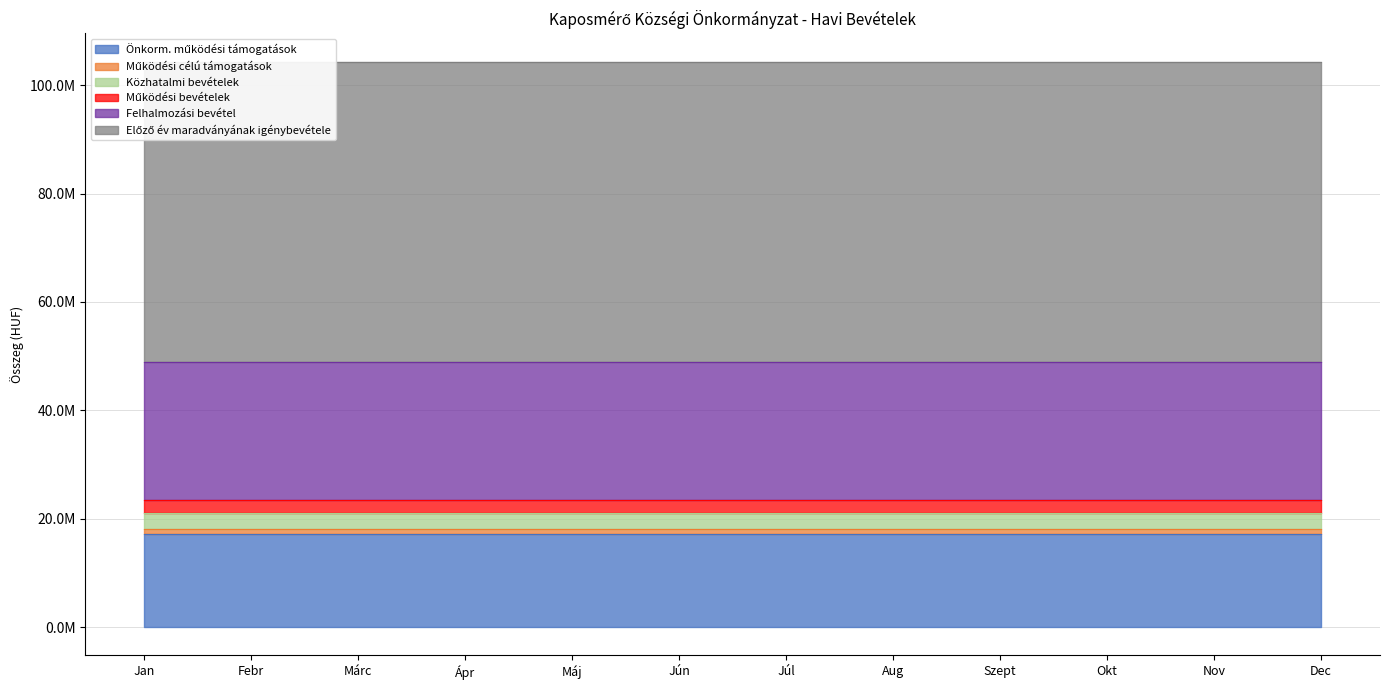

What is the label of the 5th point from the left?

Máj